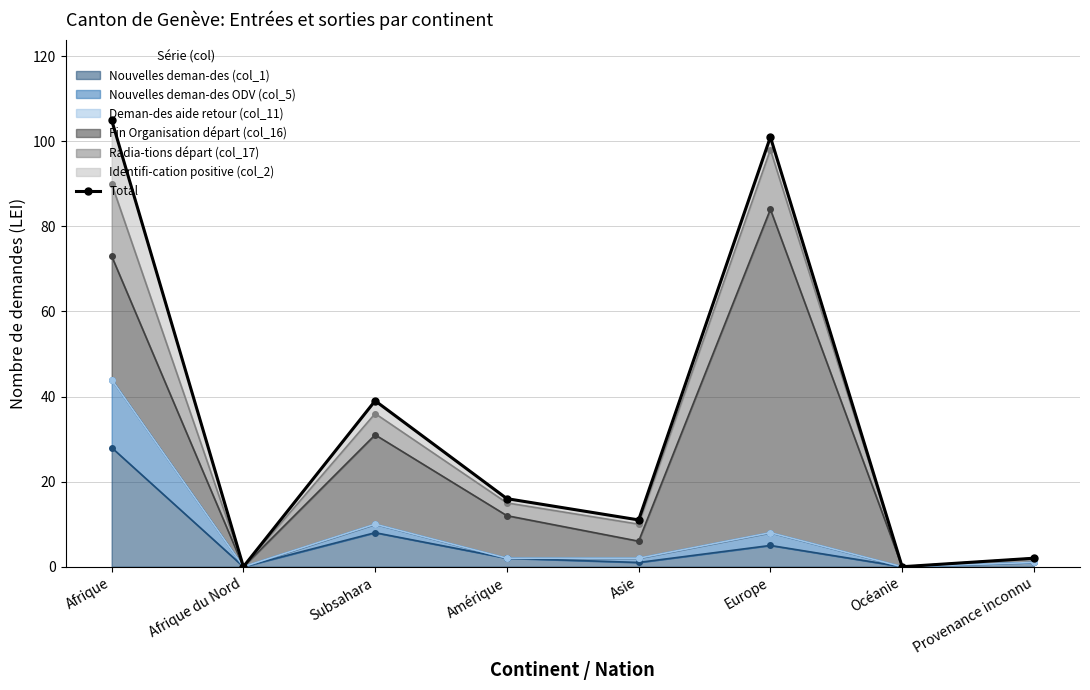

How many values are below 16?

4